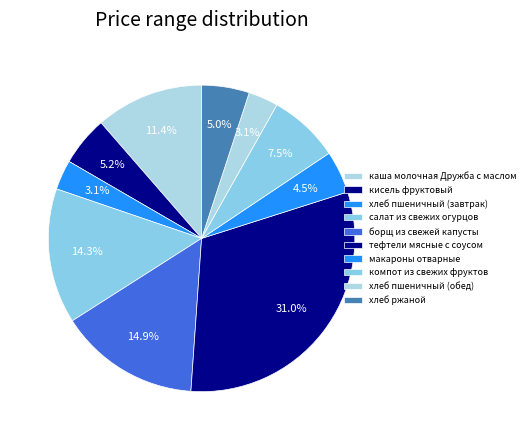

Rank the categories by value from highest to lowest.

тефтели мясные с соусом, борщ из свежей капусты, салат из свежих огурцов, каша молочная Дружба с маслом, компот из свежих фруктов, кисель фруктовый, хлеб ржаной, макароны отварные, хлеб пшеничный (завтрак), хлеб пшеничный (обед)